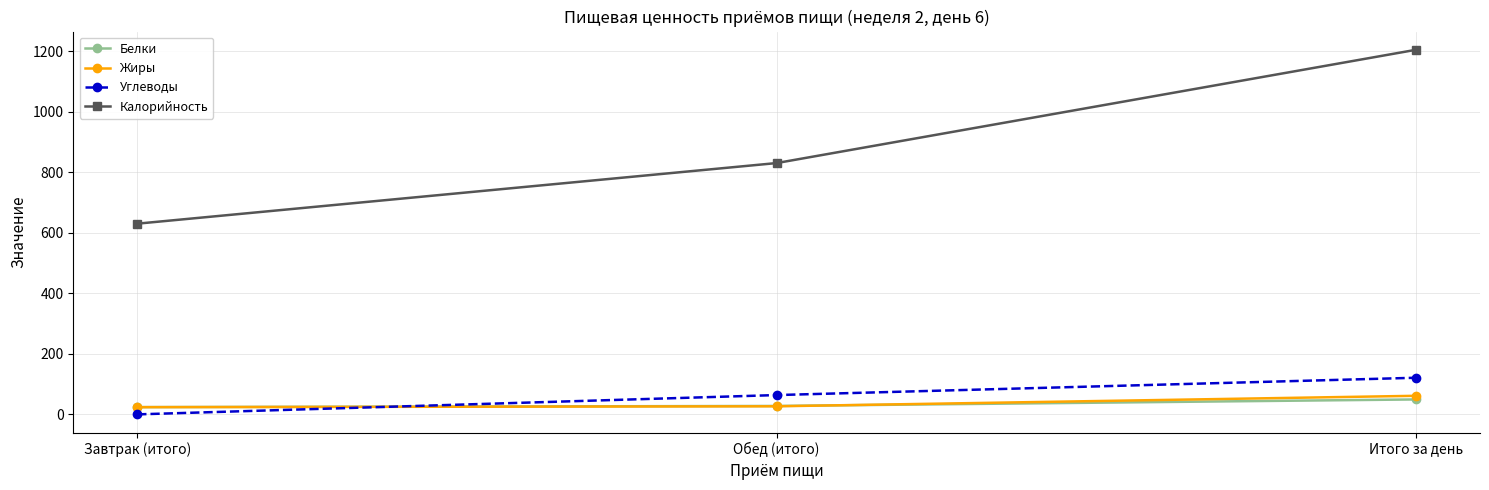

What position from the left is Итого за день?

3